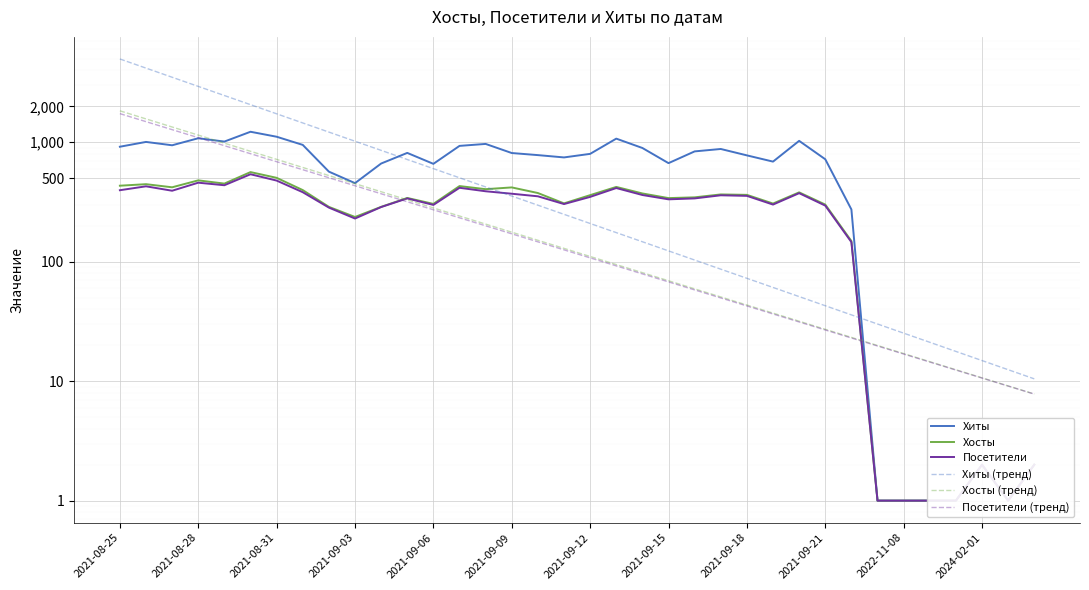

What is the sum of all Хосты values?

10813.0